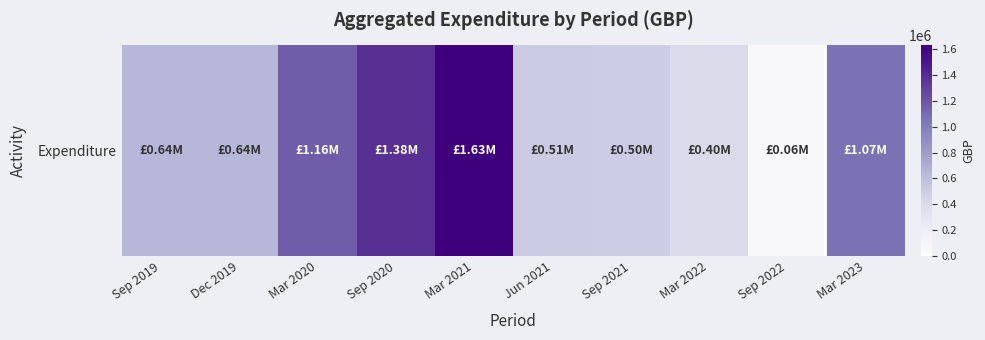

How many series are shown in this chart?

1